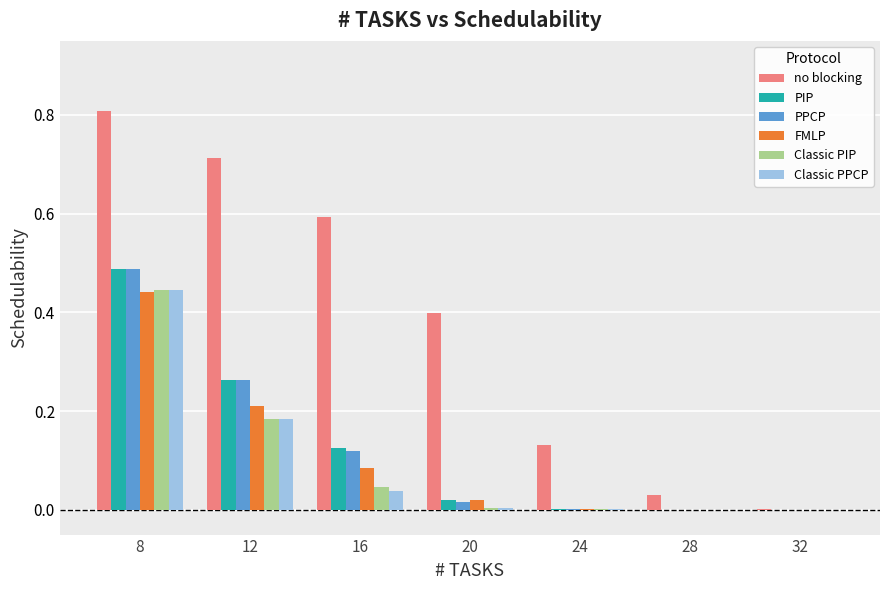

Is the value of PPCP at 12 greater than the value of Classic PIP at 24?

Yes